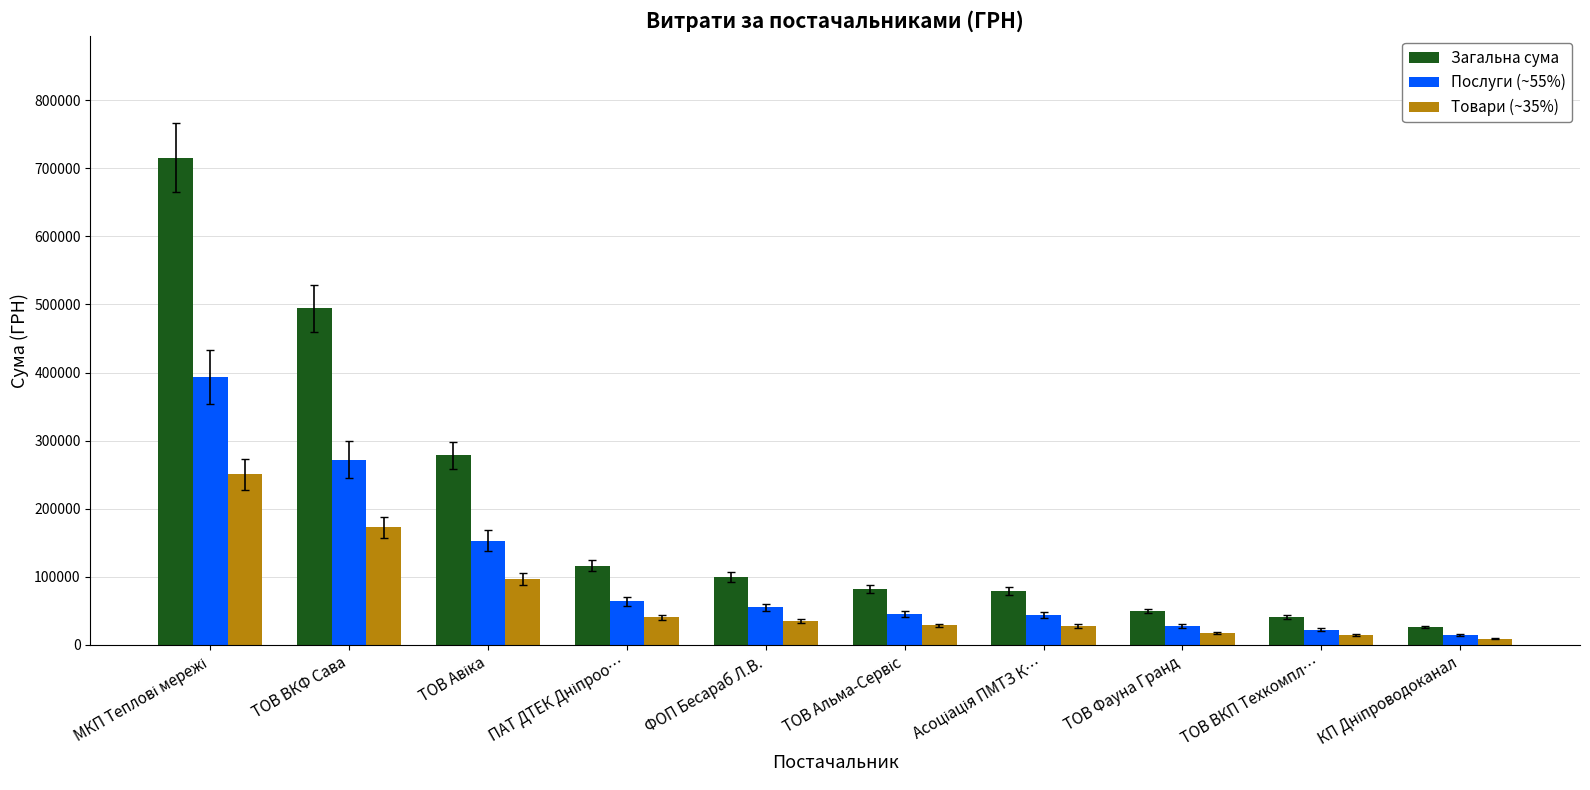

What are all the series names shown in the legend?

Загальна сума, Послуги (~55%), Товари (~35%)